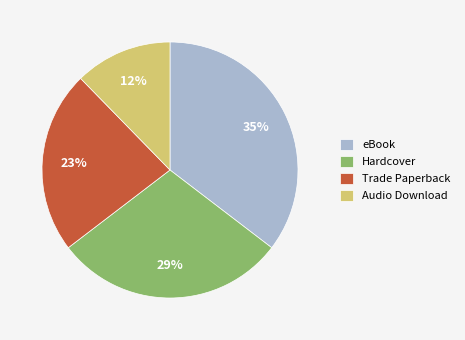

How many slices are in this pie chart?

4